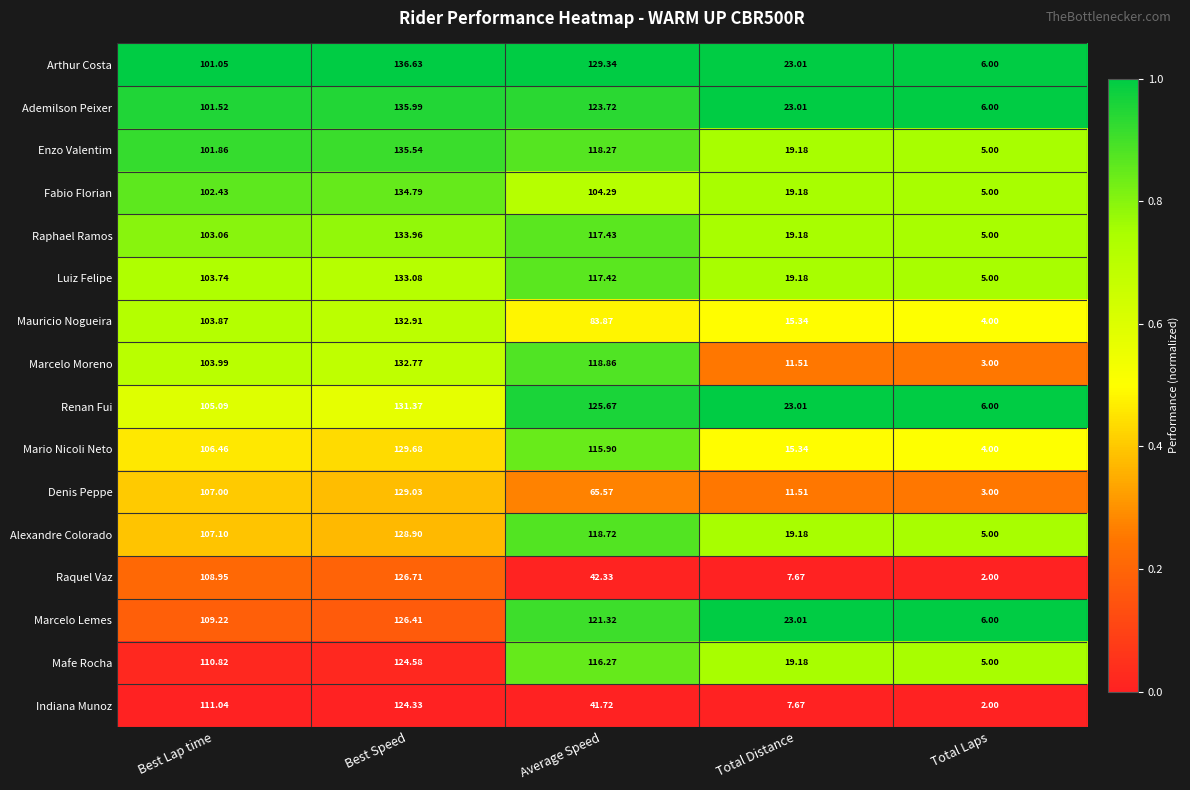

Which series has the largest total across all categories?

Arthur Costa